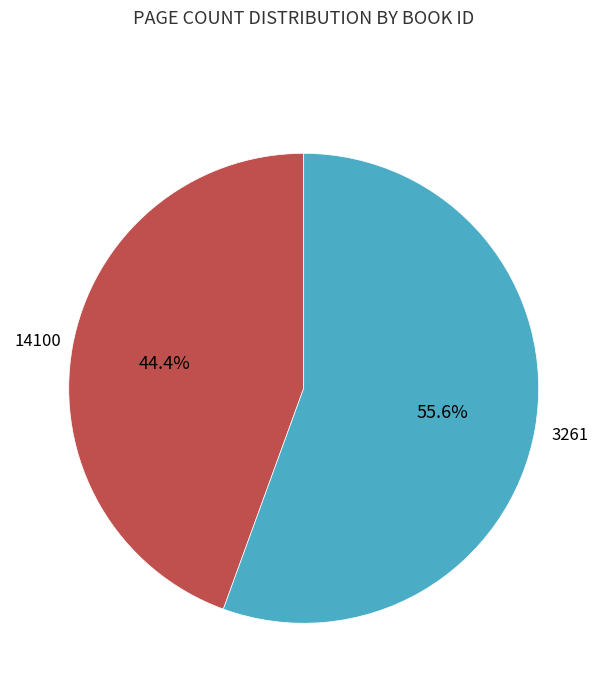

Is it true that 14100 is 35% of the pie?

False